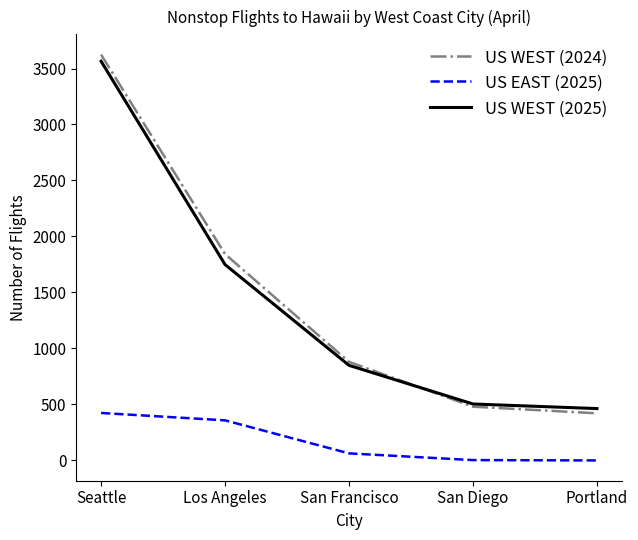

Is this an area chart (filled region under the line)?

No